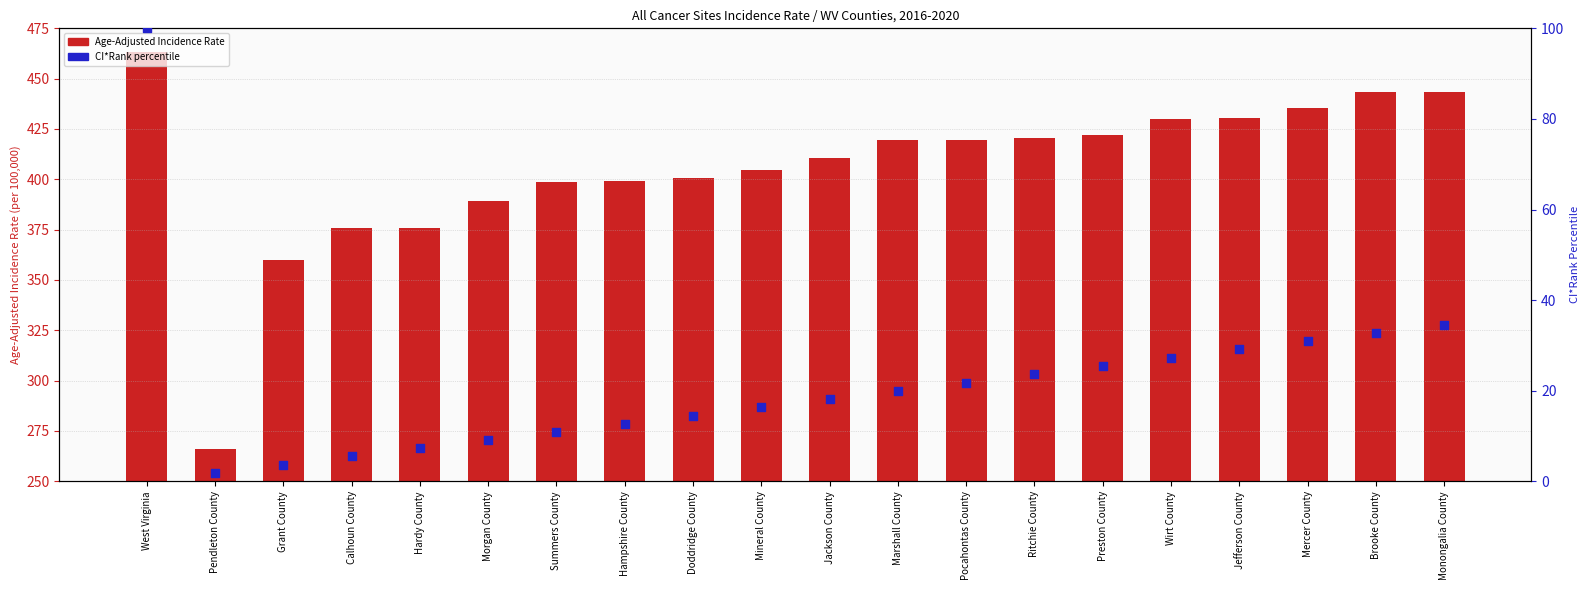

Which series has the largest total across all categories?

Age-Adjusted Incidence Rate